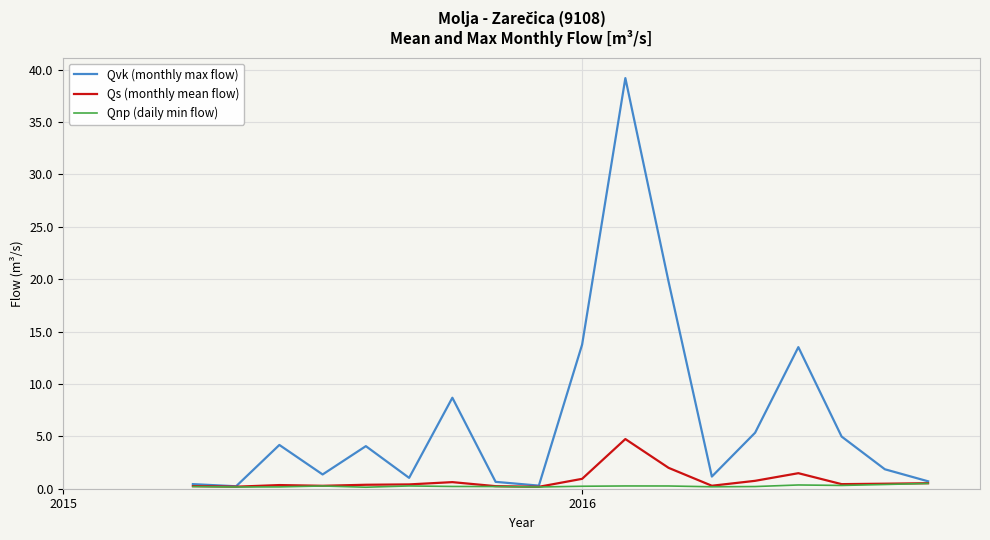

Which series has the largest range (max minus min)?

Qvk (monthly max flow)